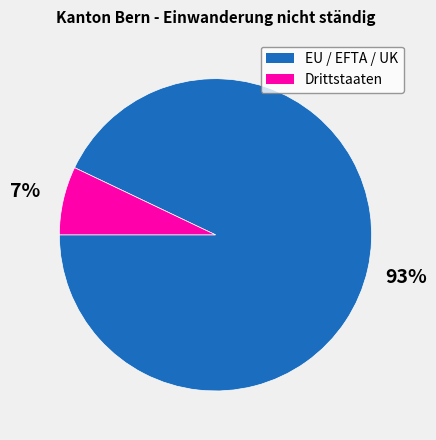

Do EU / EFTA / UK and Drittstaaten together represent more than half of the pie?

Yes